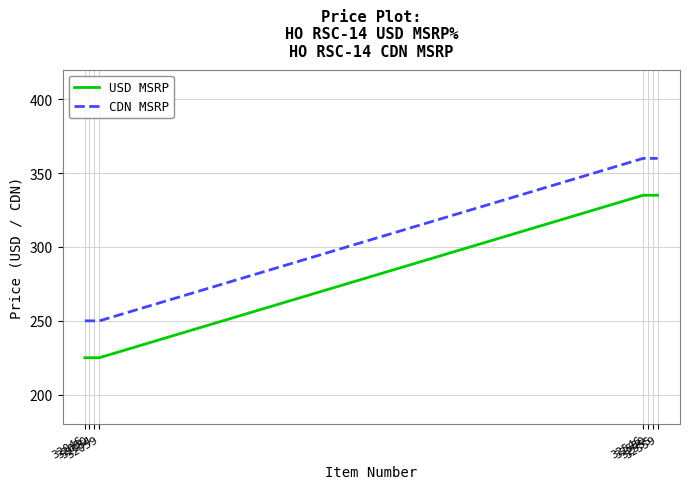

True or false: CDN MSRP and USD MSRP intersect in this chart.

False